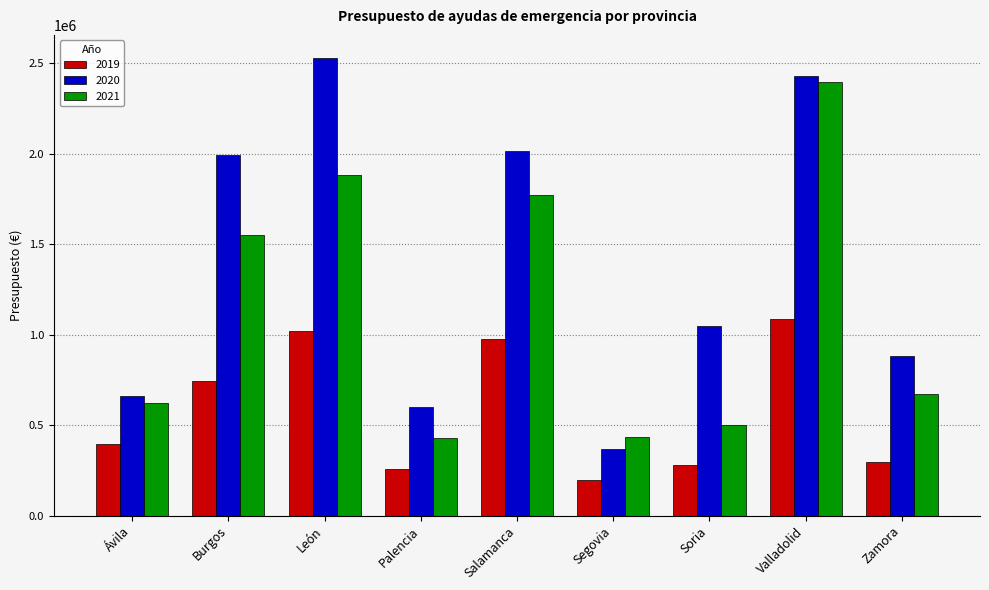

Count the number of data series in this chart.

3